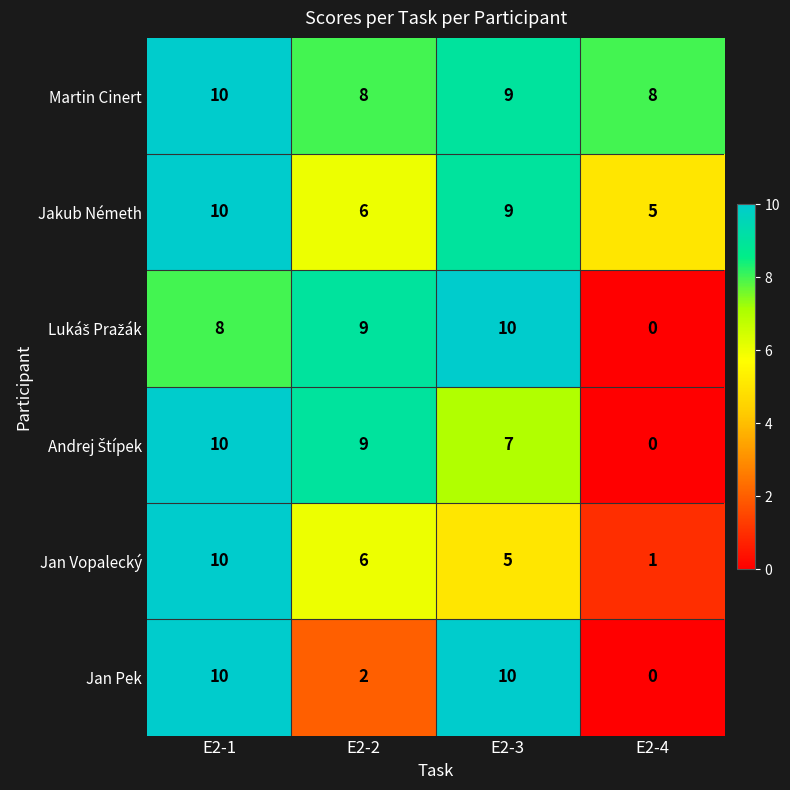

At which label does Martin Cinert first exceed 9?

E2-1